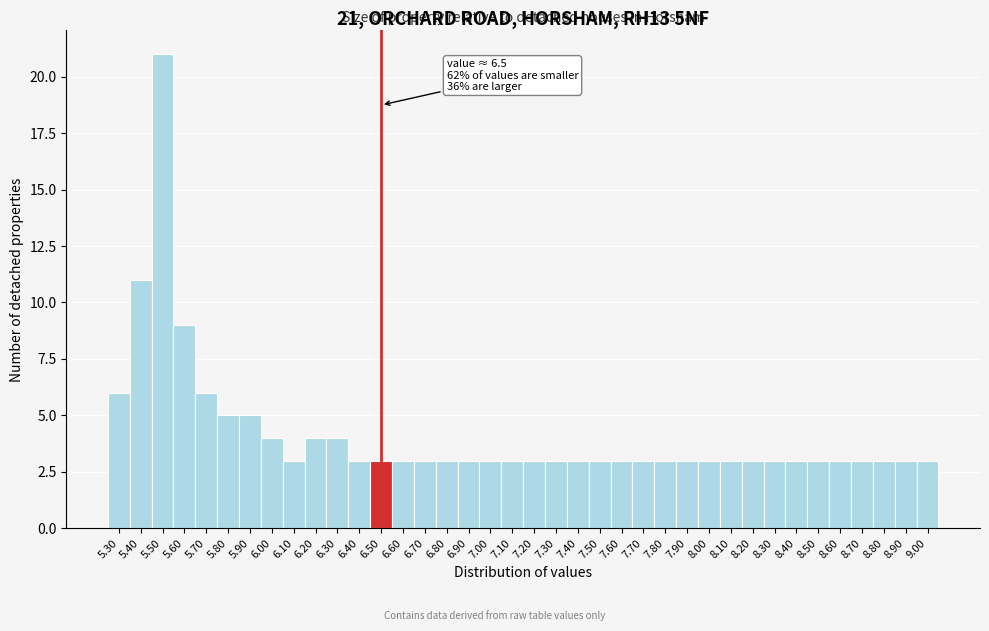

Over which range of the x-axis is the bar tallest?

5.45 to 5.55